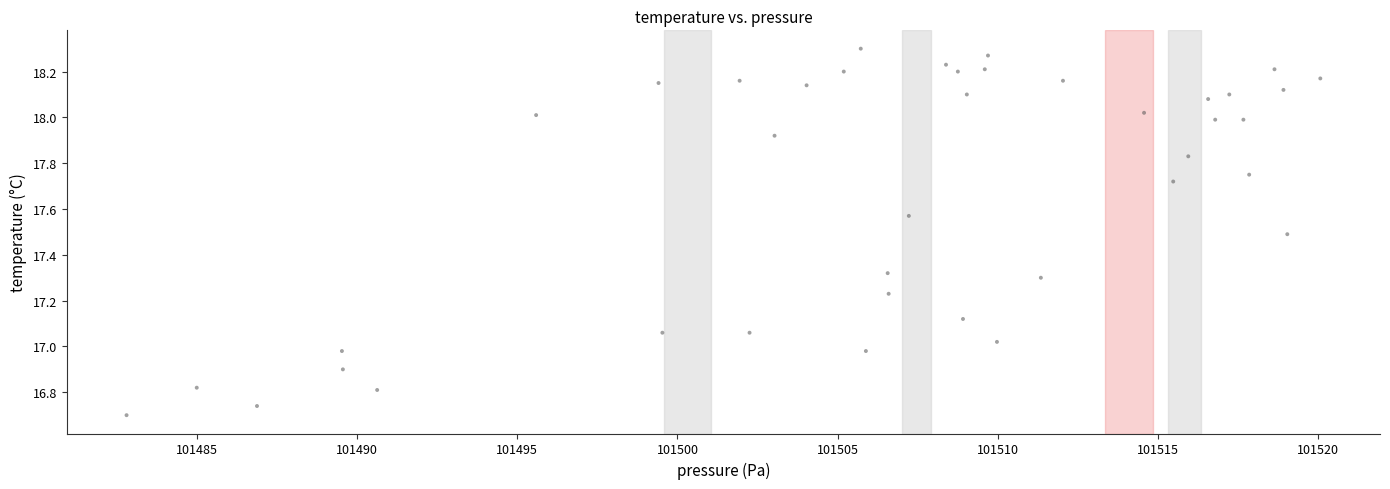

What is the range of Y values (max minus min)?

1.6